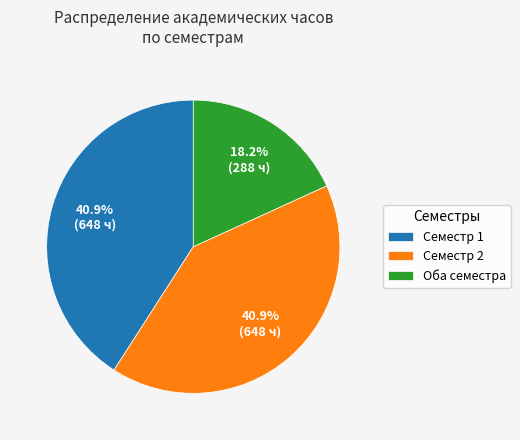

Approximately how many times larger is the value at Семестр 2 compared to Оба семестра?

2.2